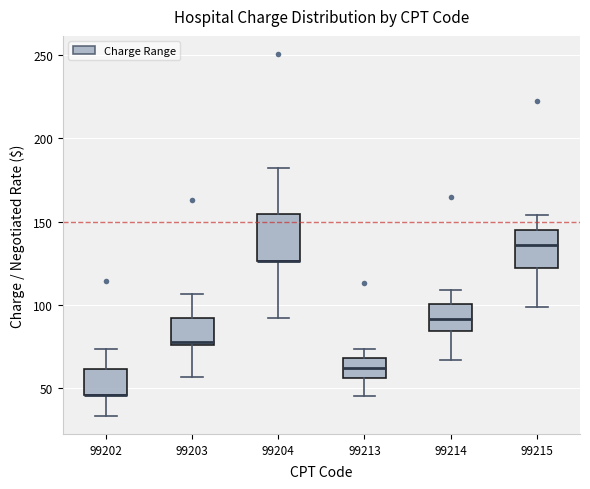

Comparing the boxes themselves (not the whiskers), which one is the tallest?

99204